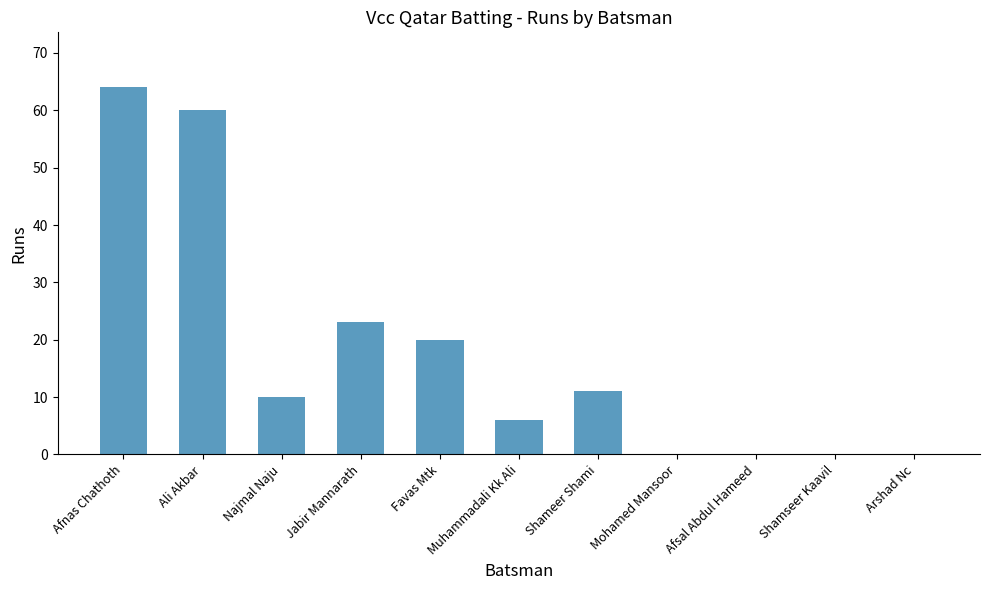

What is the sum of all values?

194